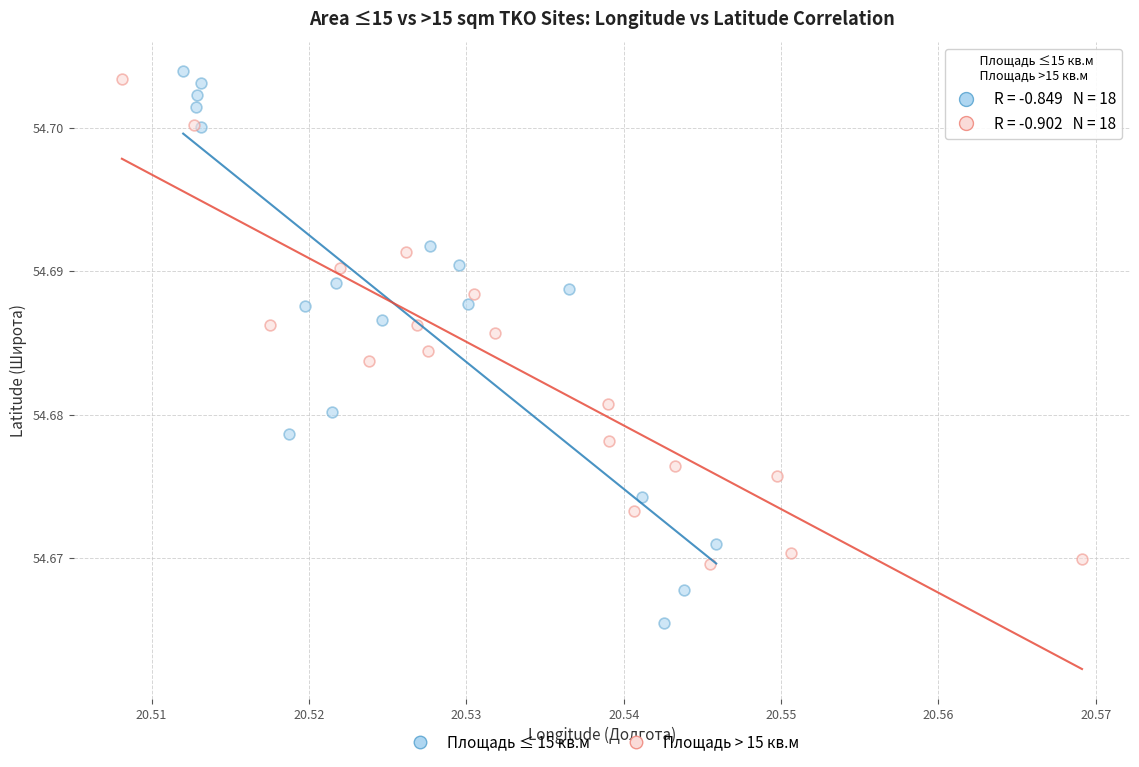

Which series has the widest spread of Y values?

Площадь ≤ 15 кв.м